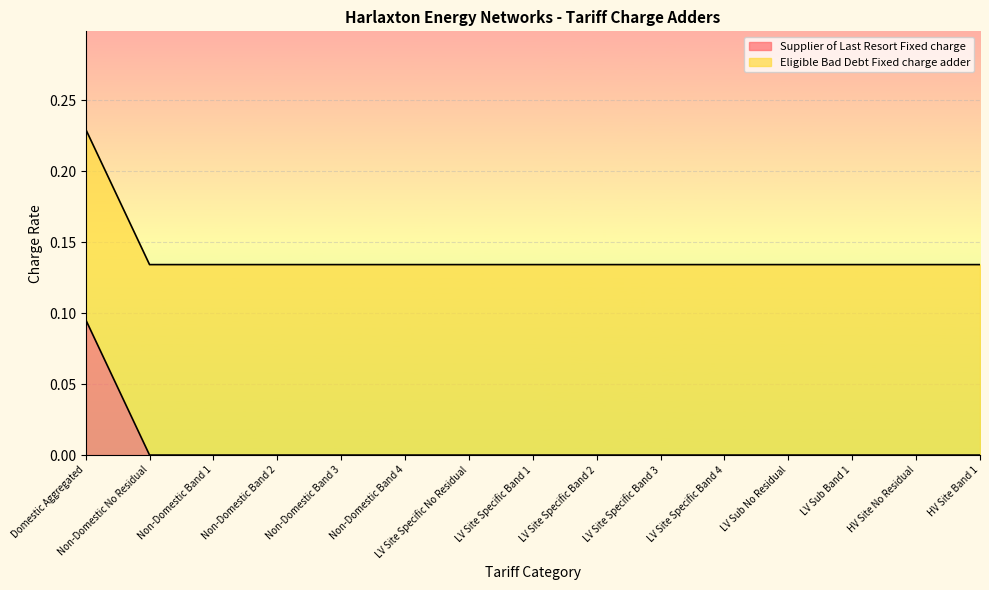

True or false: there are more than 0 points higher than both neighbors.

False